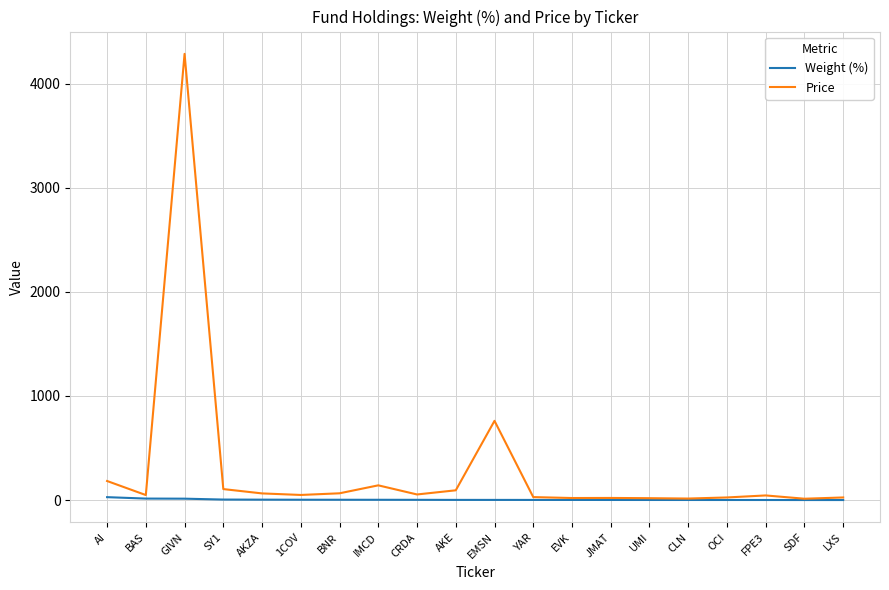

At which category is the sum across all series the highest?

GIVN